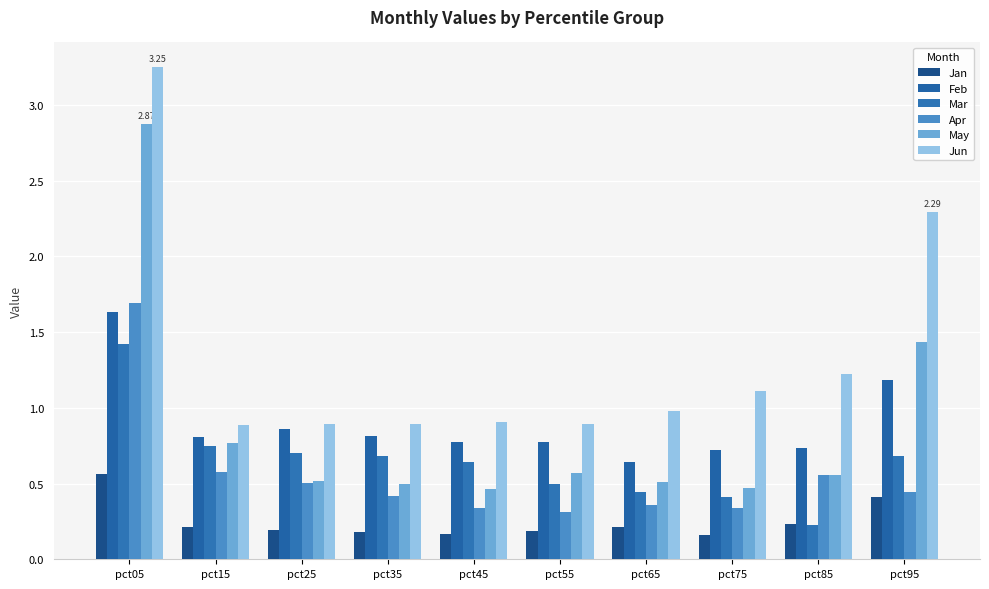

Is it true that May equals 1.2 at pct15?

False